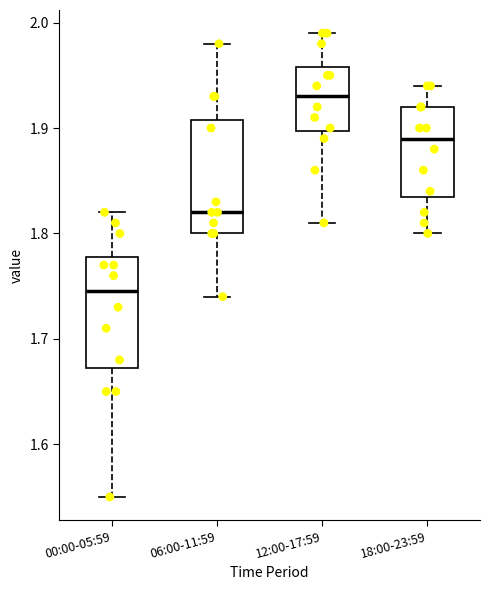

Which box's median line is the highest?

12:00-17:59